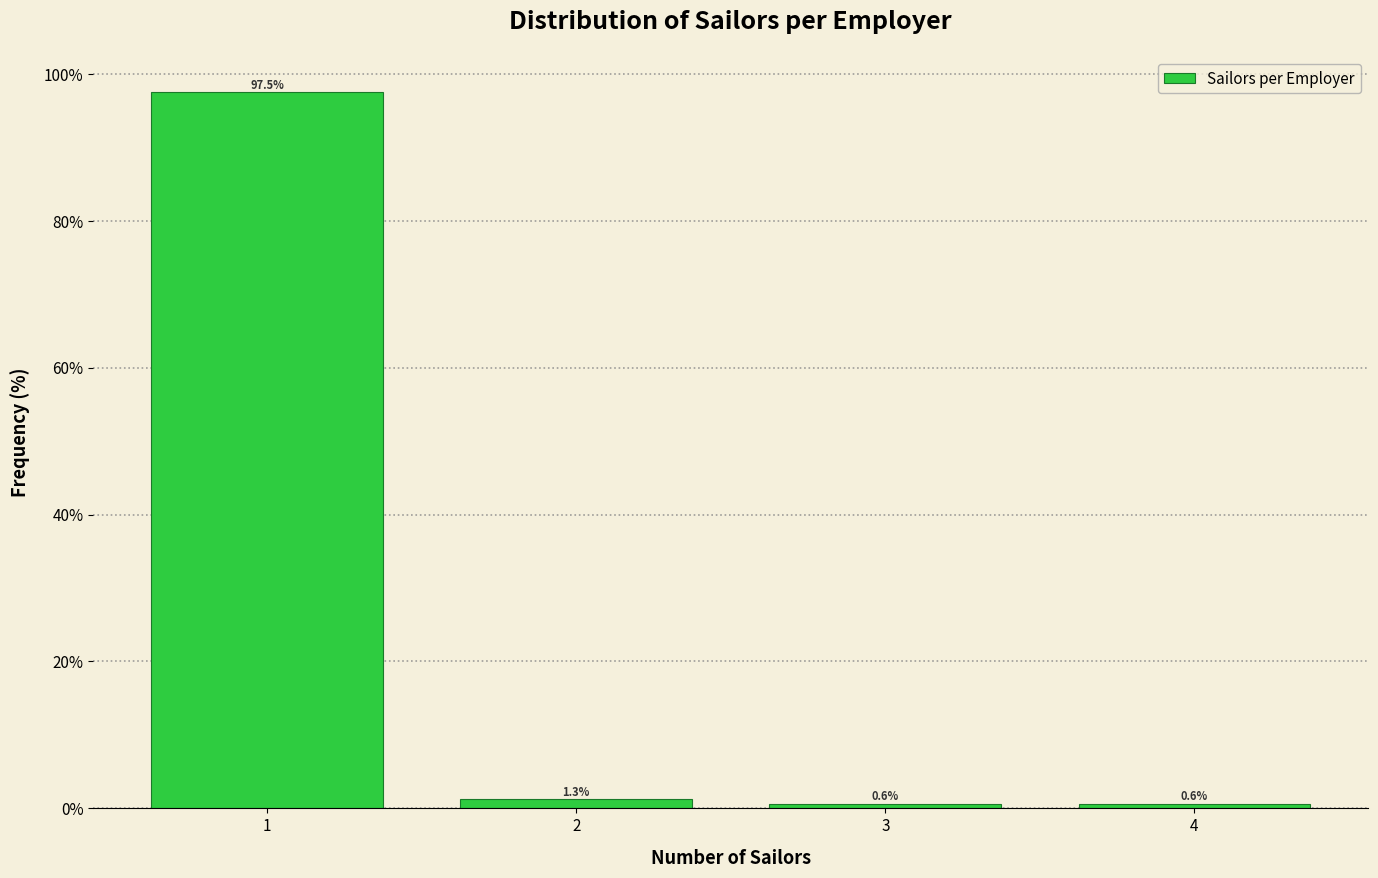

Reading left to right, list every bar in this chart as the range it spans on the x-axis followed by its height.

0.5 to 1.5: 97.5
1.5 to 2.5: 1.3
2.5 to 3.5: 0.6
3.5 to 4.5: 0.6